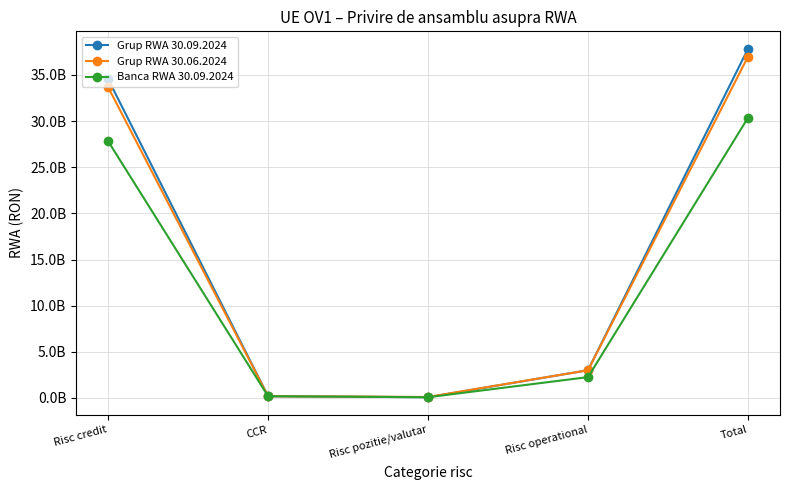

What is the label of the 4th point from the right?

CCR